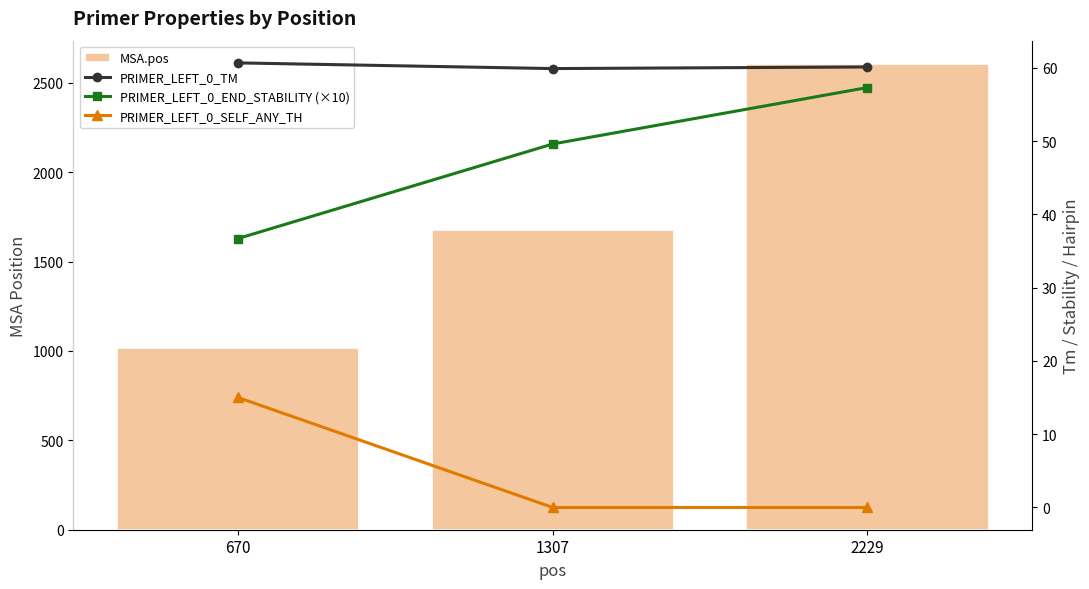

What is the difference between the highest and lowest values at 2229?

2605.0